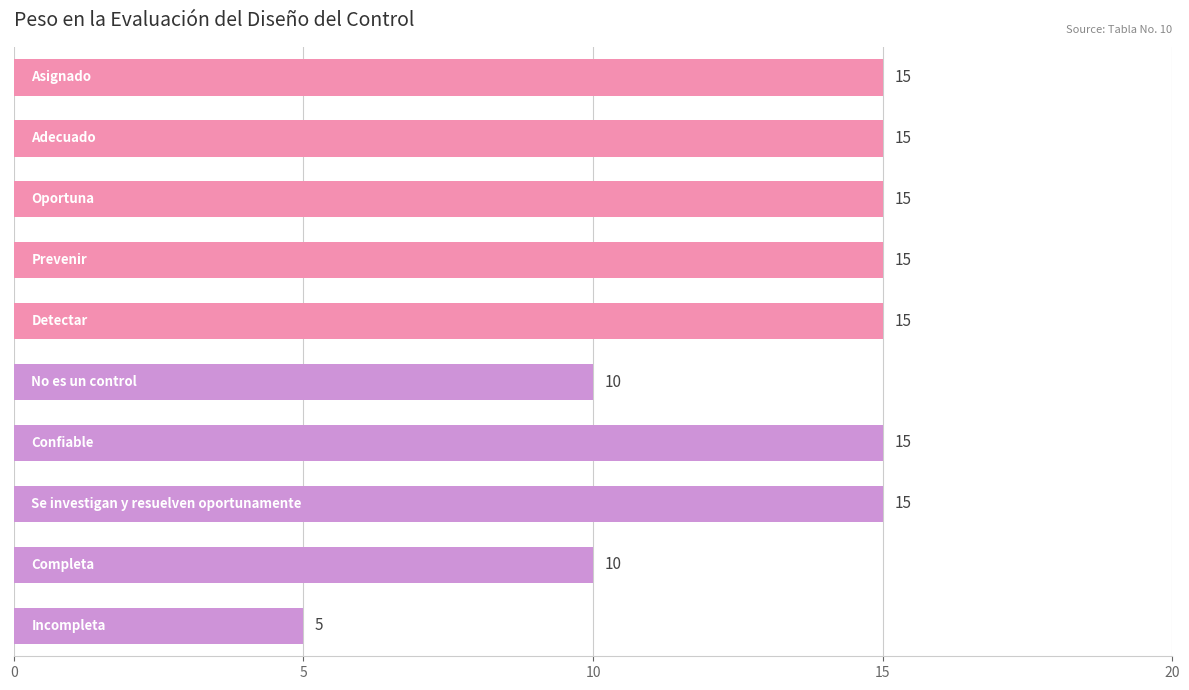

Reading top to bottom, transcribe all the data shown in this chart.

15	15	15	15	15	10	15	15	10	5